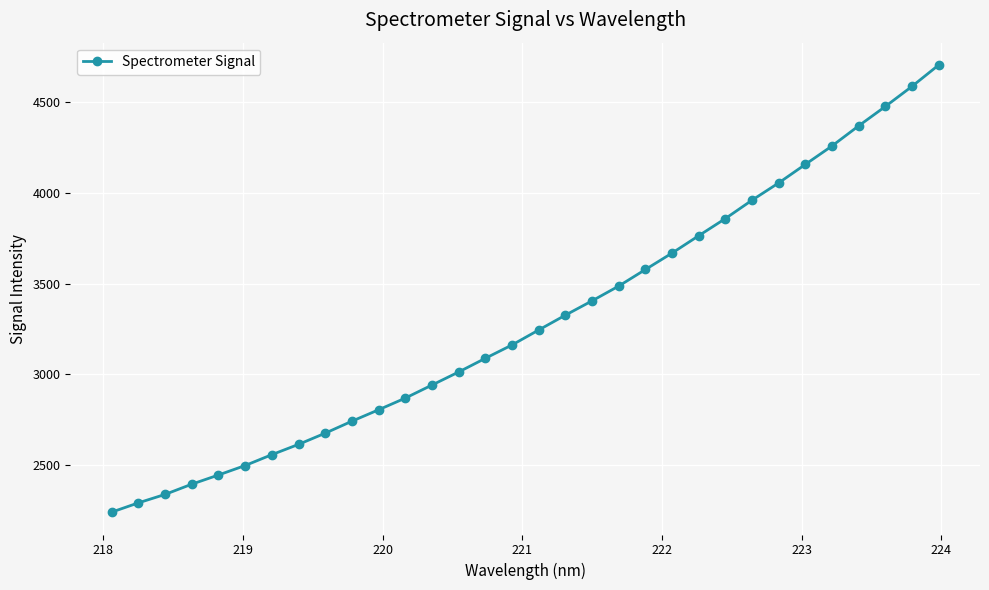

What is the value of the 32nd point from the left?

4706.0